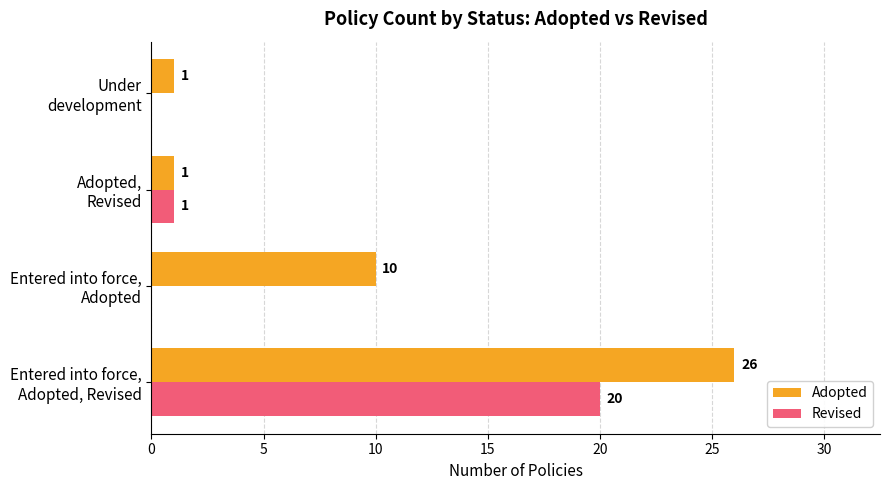

Which series has the largest total across all categories?

Adopted